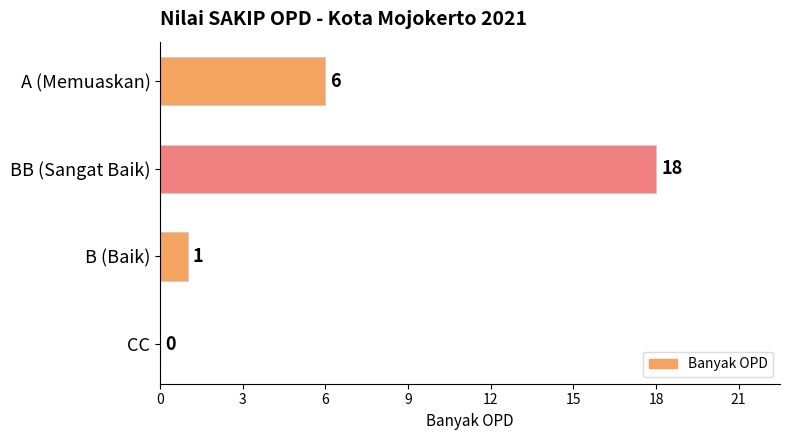

Which has a higher value, A (Memuaskan) or B (Baik)?

A (Memuaskan)